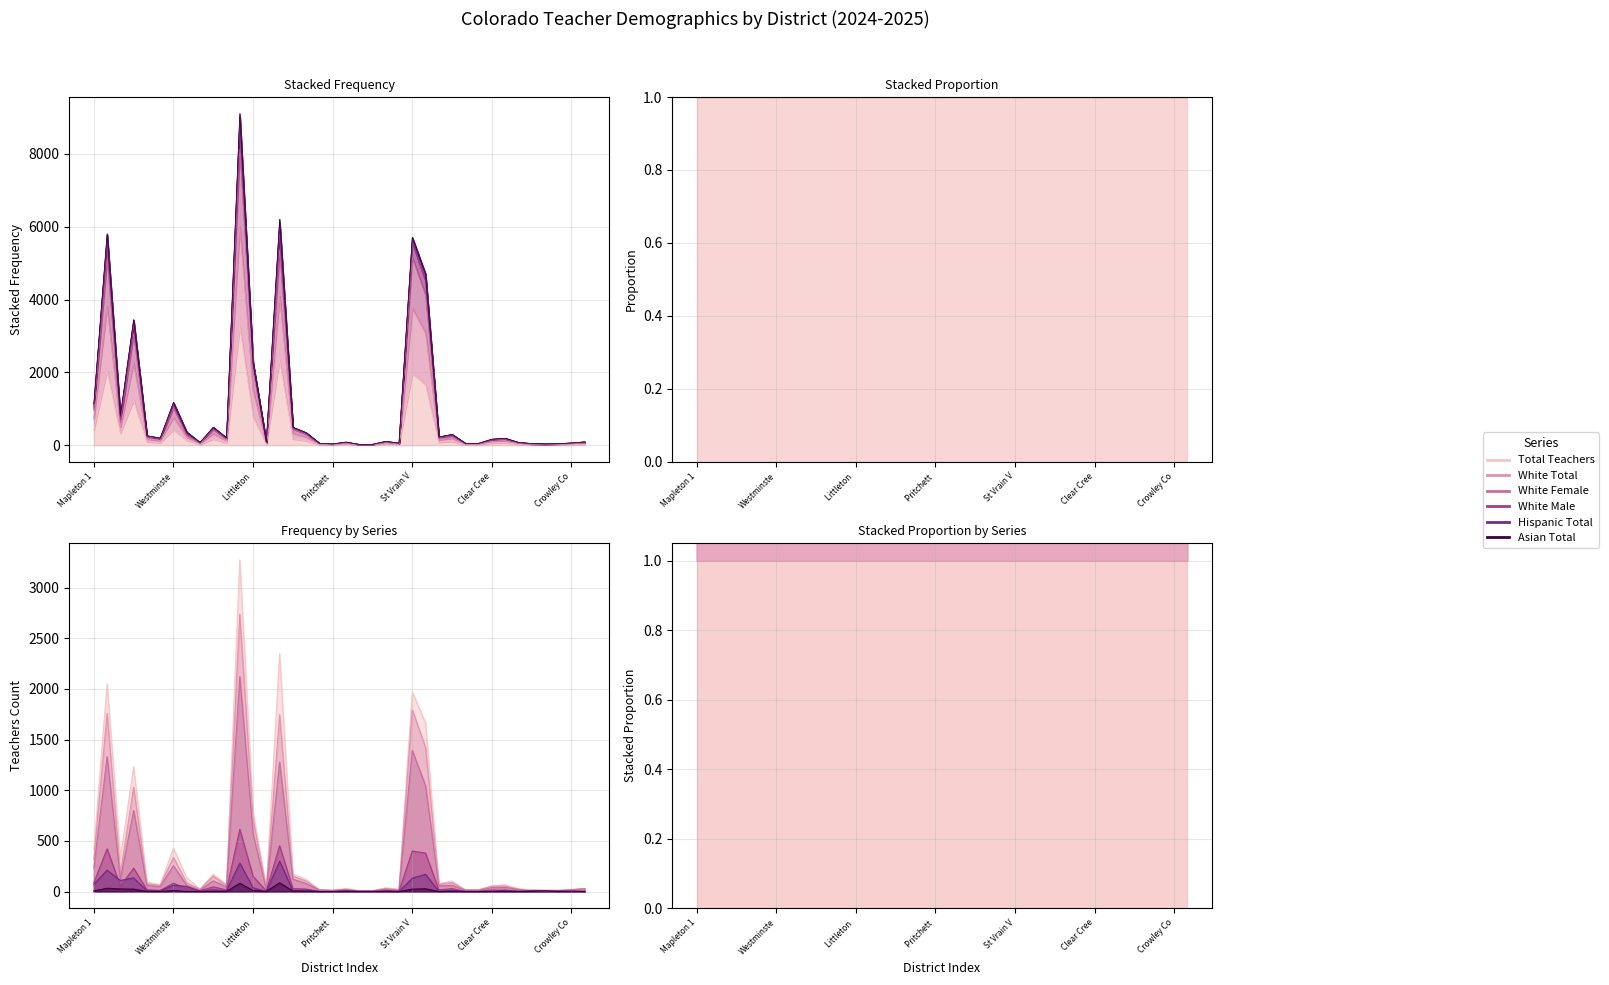

The Hispanic Total series shows 3 at North Conejos RE-1J. True or false?

False